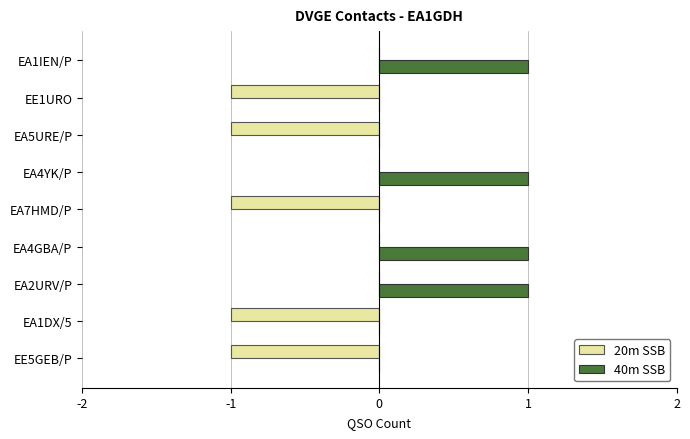

True or false: 40m SSB has a value of 1 at EA2URV/P.

True